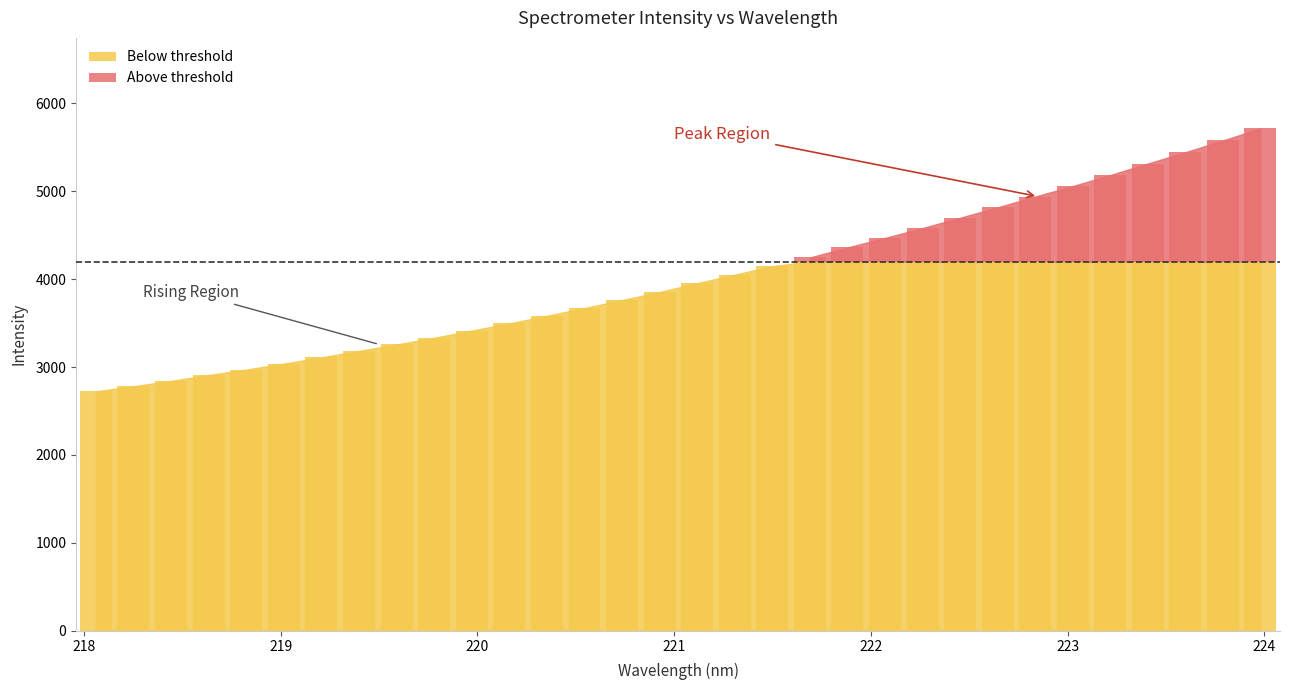

What is the ratio of the value at 220.5444 to the value at 220.7354?

1.0